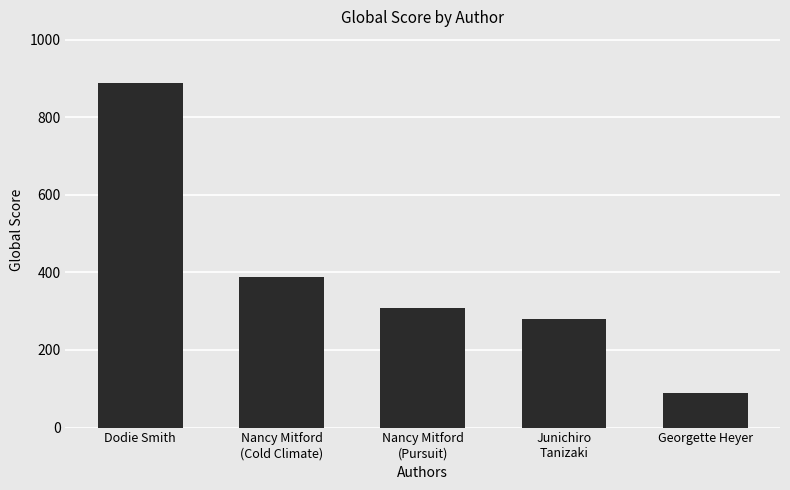

Reading right to left, transcribe all the data shown in this chart.

90	279	307	387	888